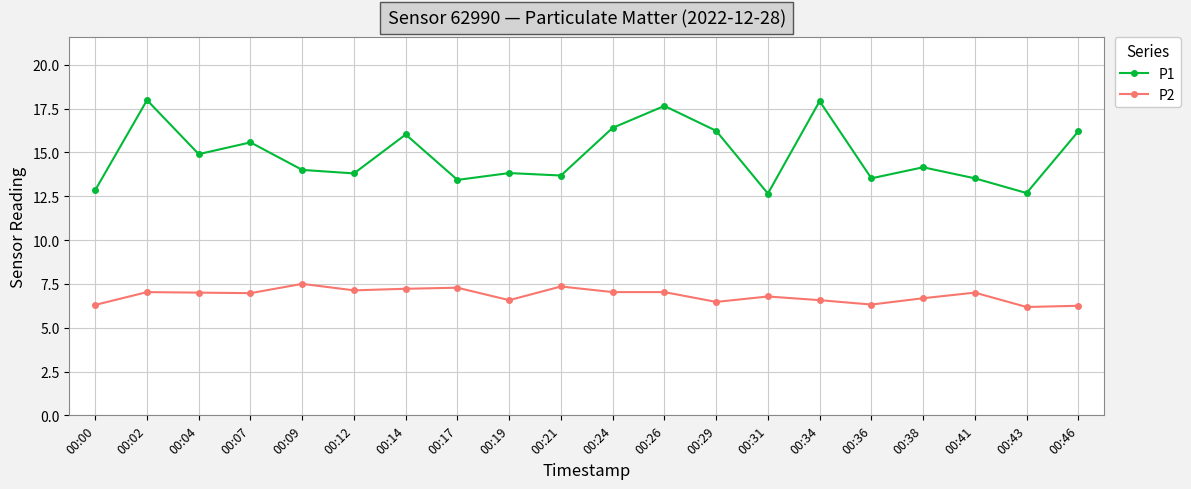

What is the value of the P1 point at the 17th from the left?

14.2